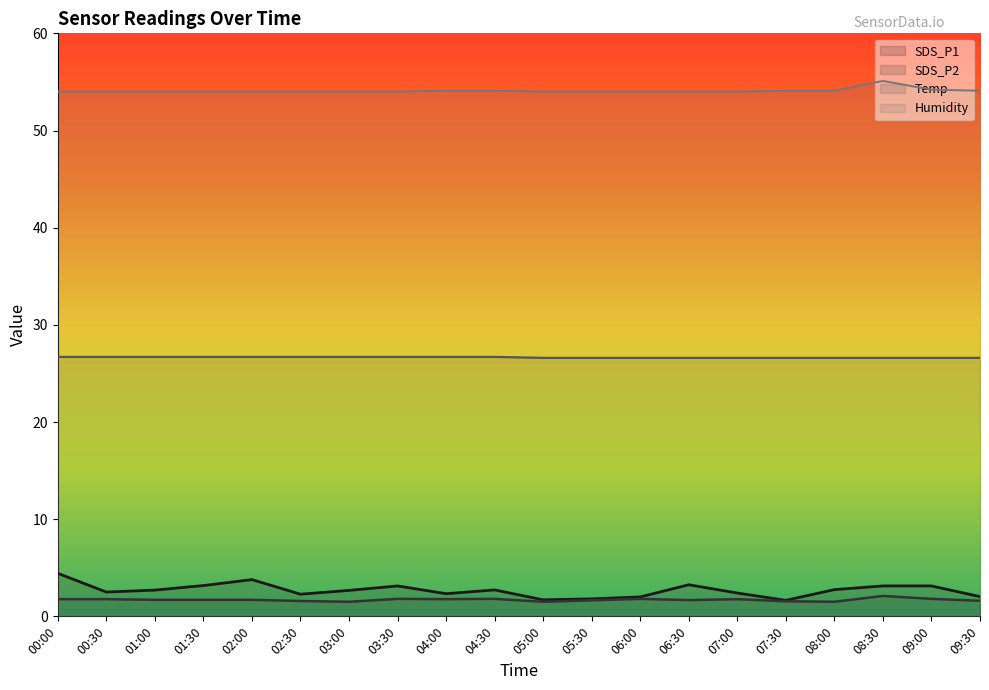

Where is the first local maximum for Humidity?

08:30